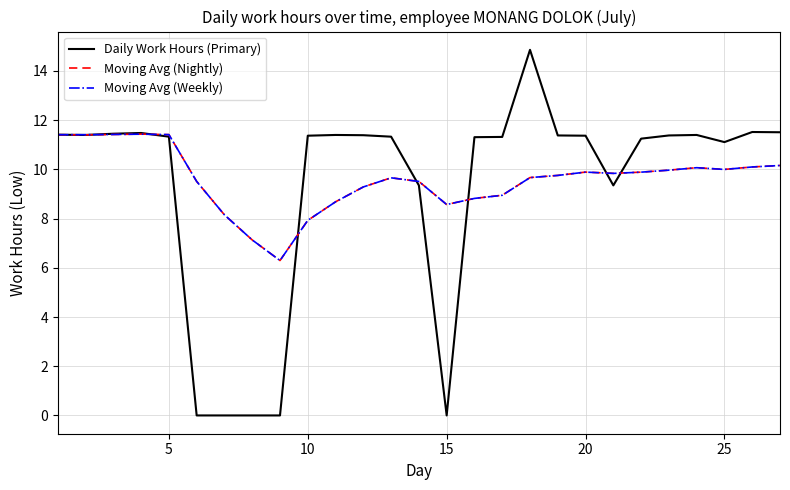

Which series has the largest range (max minus min)?

Daily Work Hours (Primary)